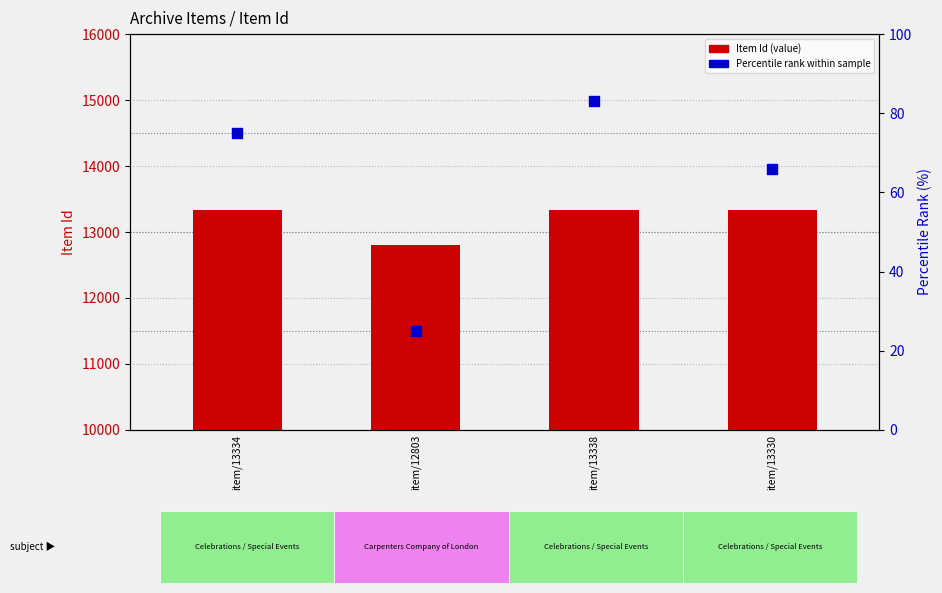

Which series has the largest total across all categories?

Item Id (raw)